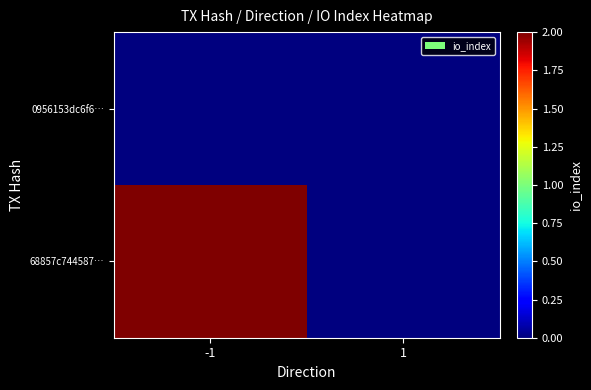

Reading left to right, extract all data points from this chart.

0956153dc6f6…: -1=0	1=0
68857c744587…: -1=2	1=0